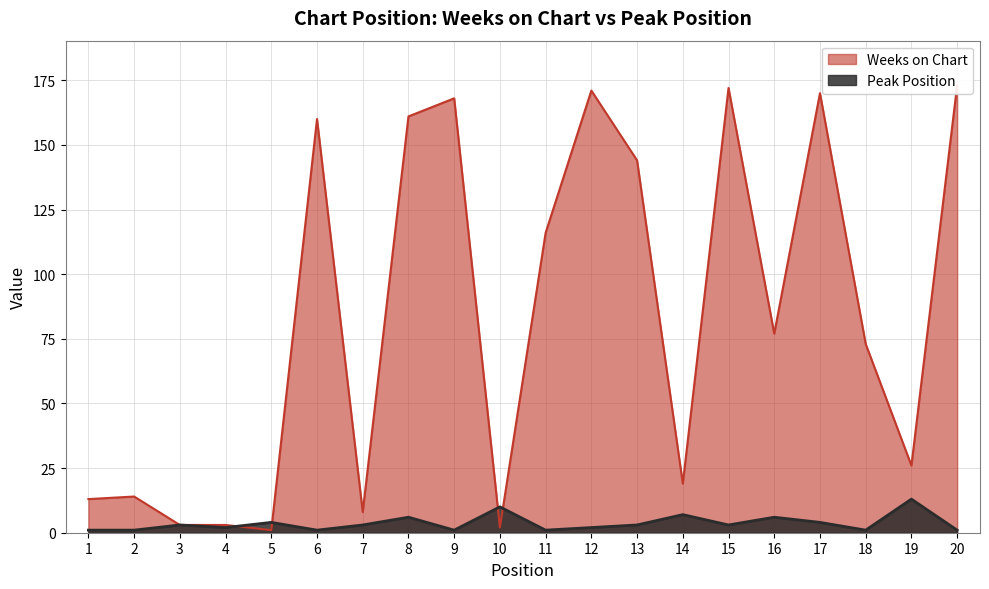

Which series ends up on top after the final intersection of Peak Position and Weeks on Chart?

Weeks on Chart